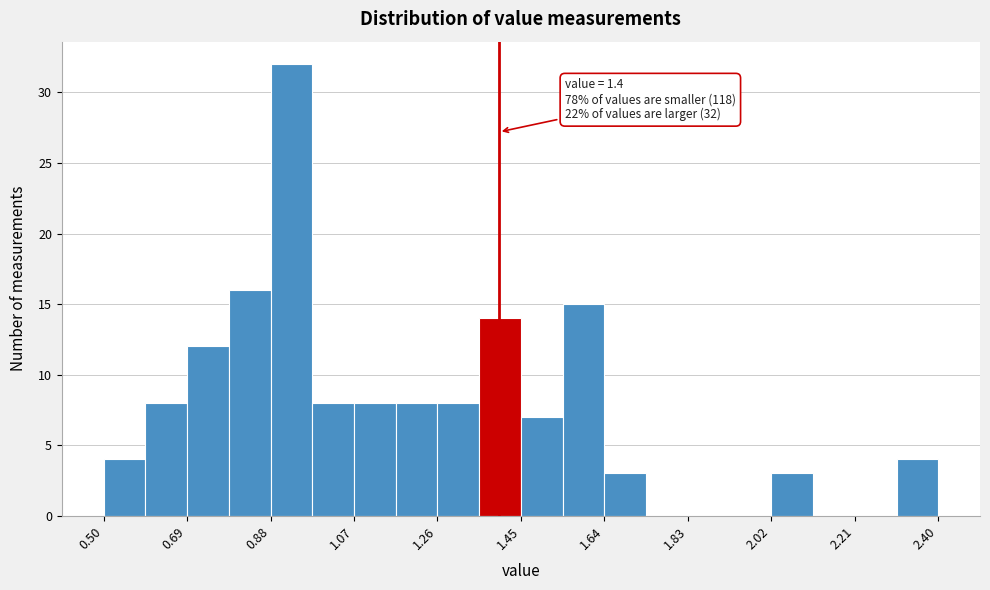

Which range on the x-axis has the tallest bar?

0.880 to 0.975